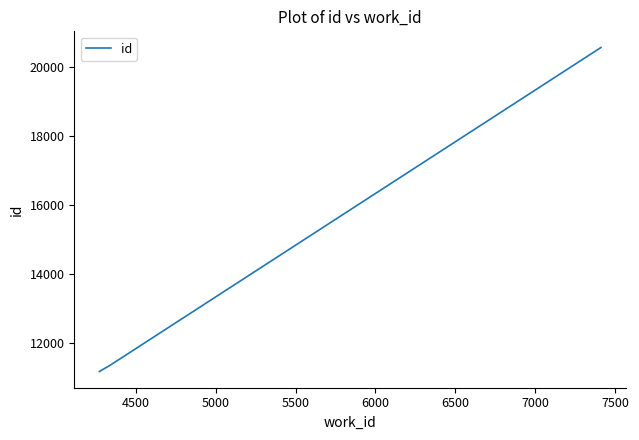

What is the difference between the maximum and second lowest values?

9225